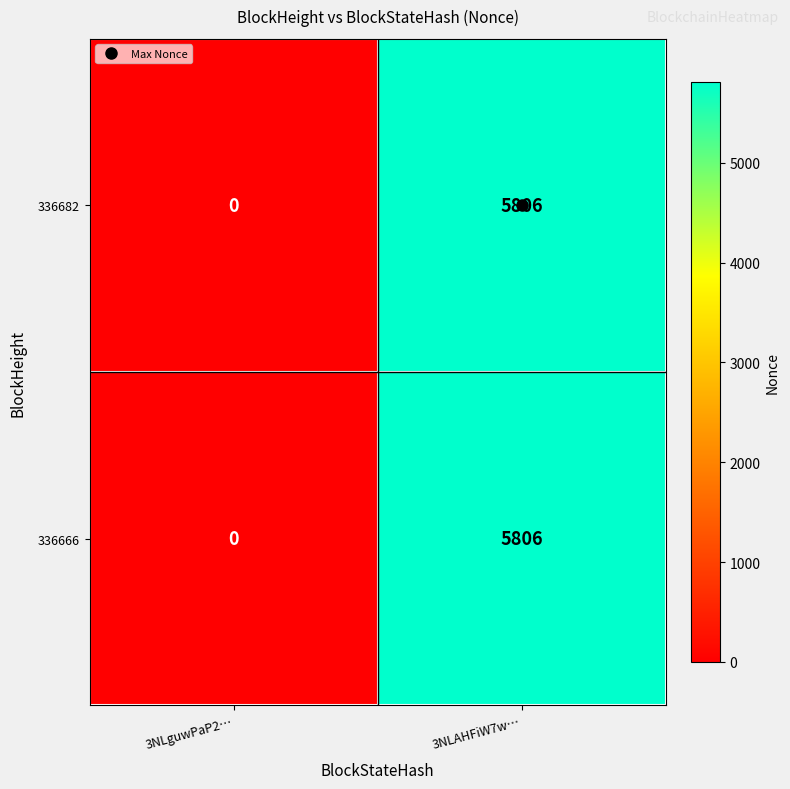

What is the difference between the maximum and minimum values in the 336682 series?

5806